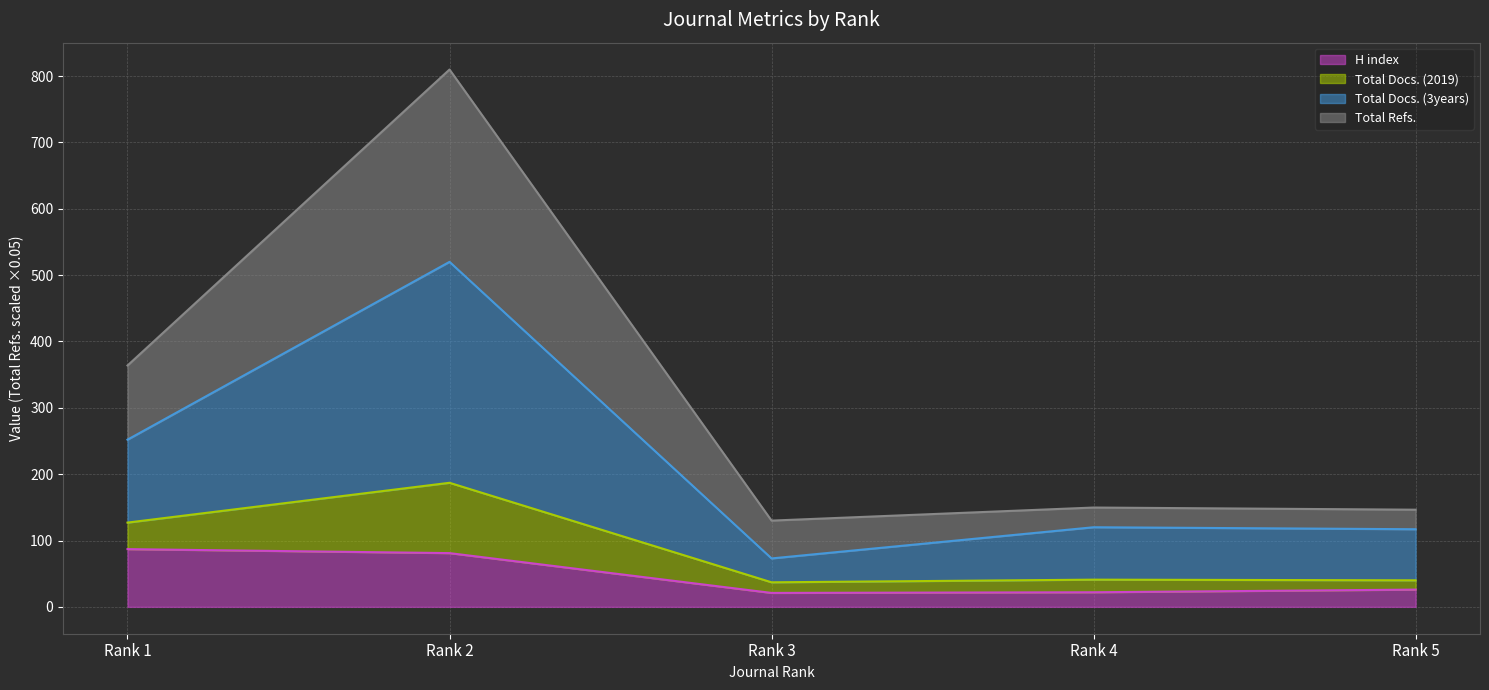

Reading right to left, what are all the values shown in this chart?

H index (line): Rank 5=26.0	Rank 4=22.0	Rank 3=21.0	Rank 2=81.0	Rank 1=87.0
Total Docs. (2019) (line): Rank 5=40.0	Rank 4=41.0	Rank 3=37.0	Rank 2=187.0	Rank 1=127.0
Total Docs. (3years) (line): Rank 5=117.0	Rank 4=120.0	Rank 3=73.0	Rank 2=520.0	Rank 1=252.0
Total Refs. (line): Rank 5=146.4	Rank 4=149.7	Rank 3=130.0	Rank 2=809.9	Rank 1=363.8